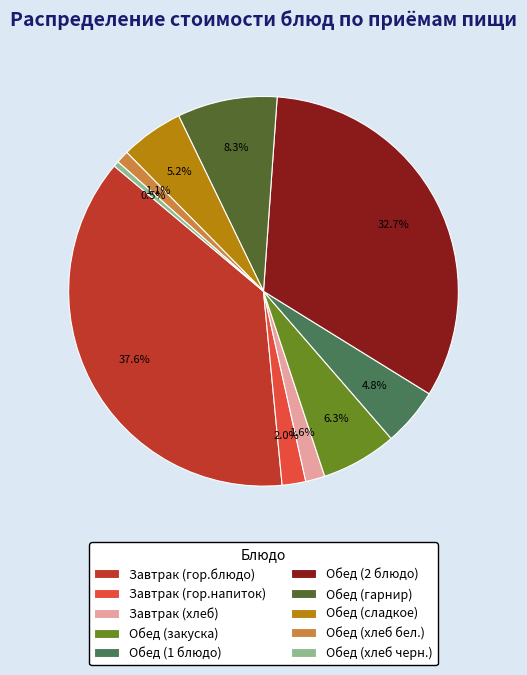

To the nearest percent, what portion does Обед (закуска) represent?

6%